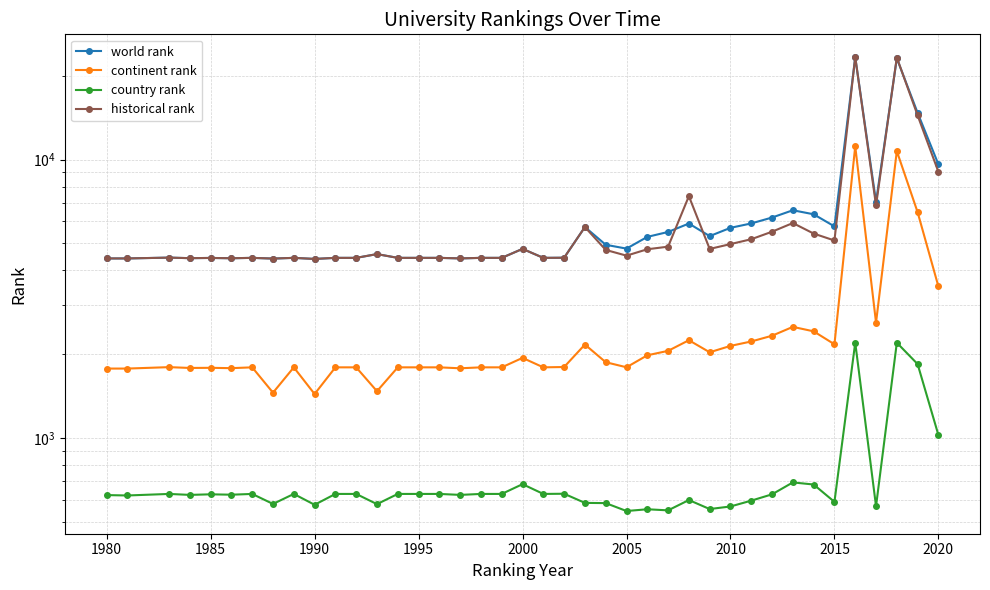

What is the total value across all series at 2020?

23162